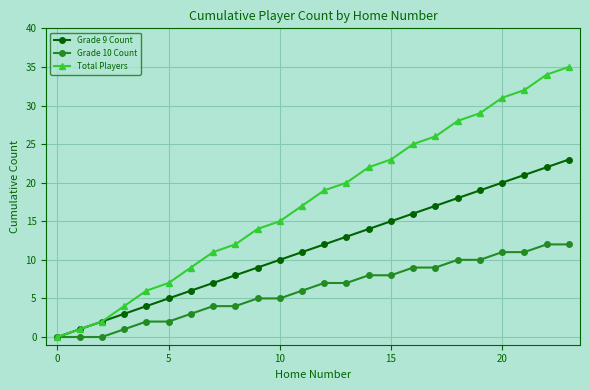

Which series has the largest total across all categories?

Total Players